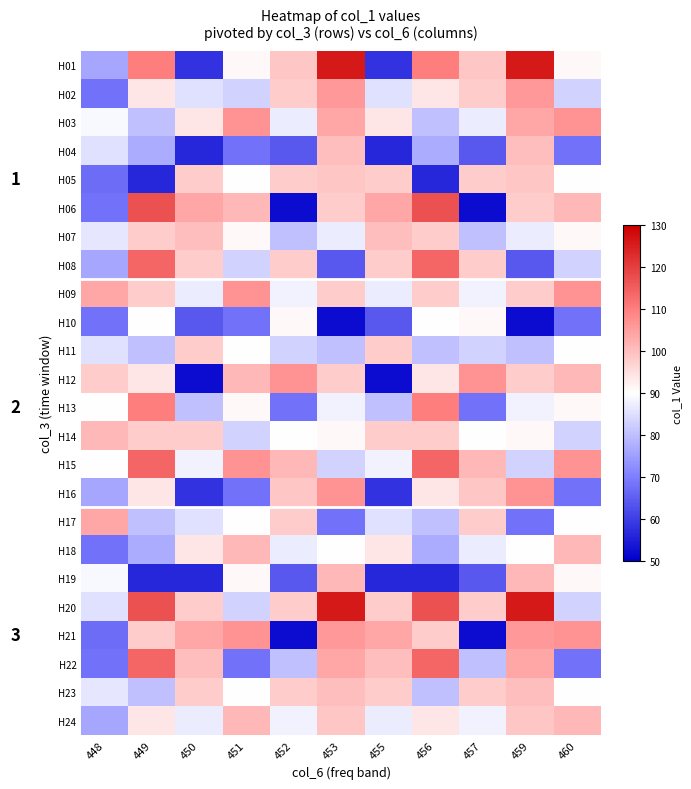

What is the minimum value for H19?

56